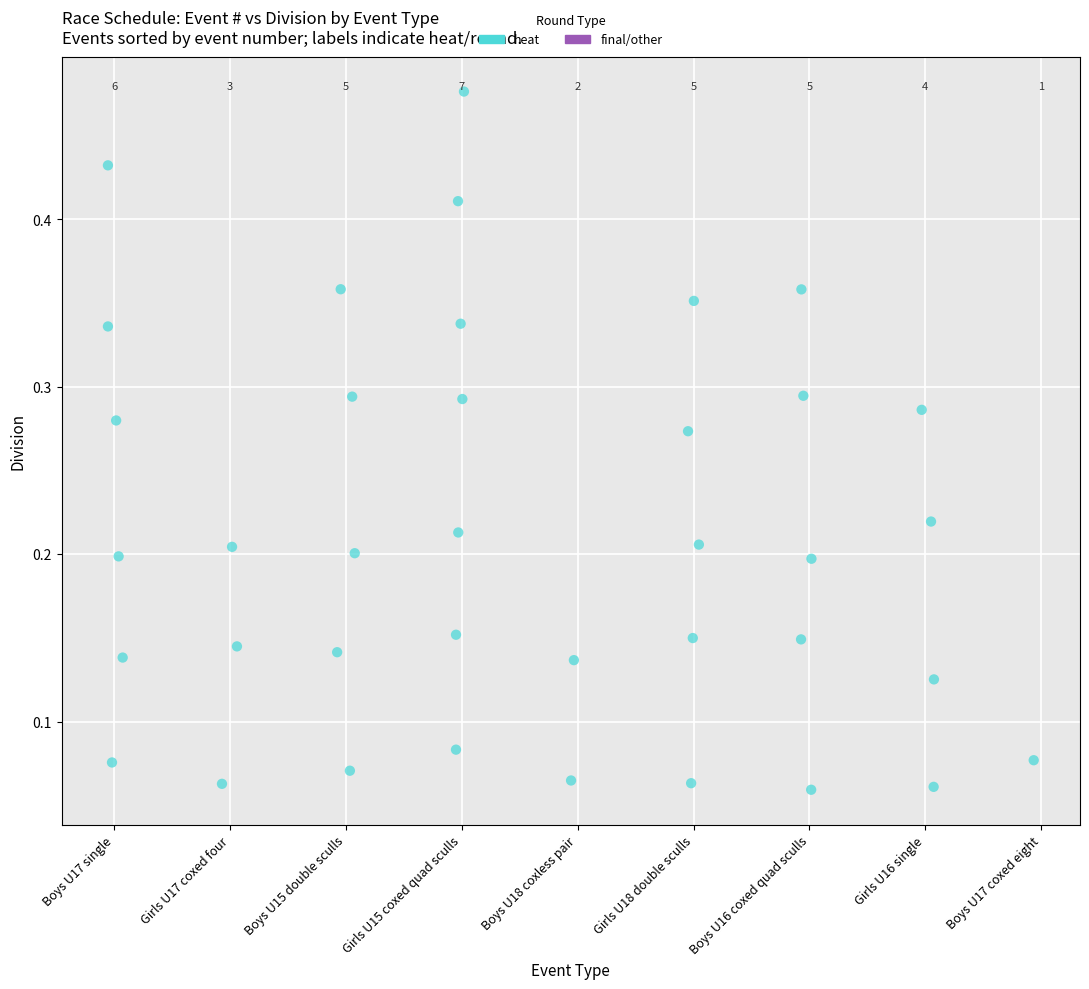

Count the number of points in this scatter plot.

38